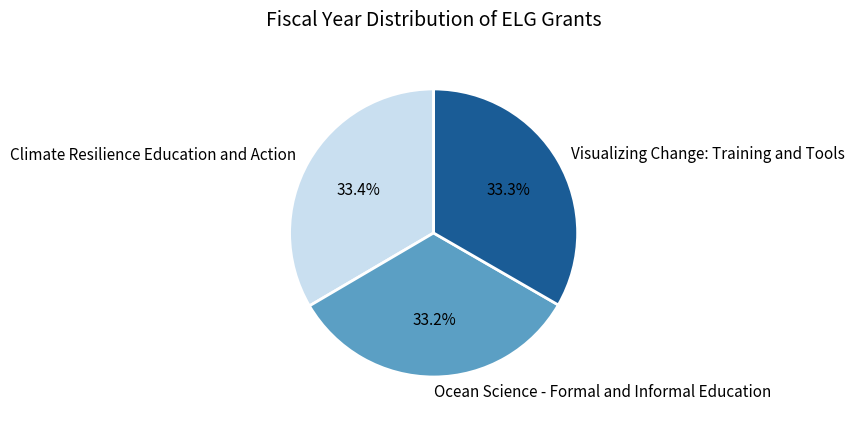

The Visualizing Change: Training and Tools slice represents 33% of the pie. True or false?

True